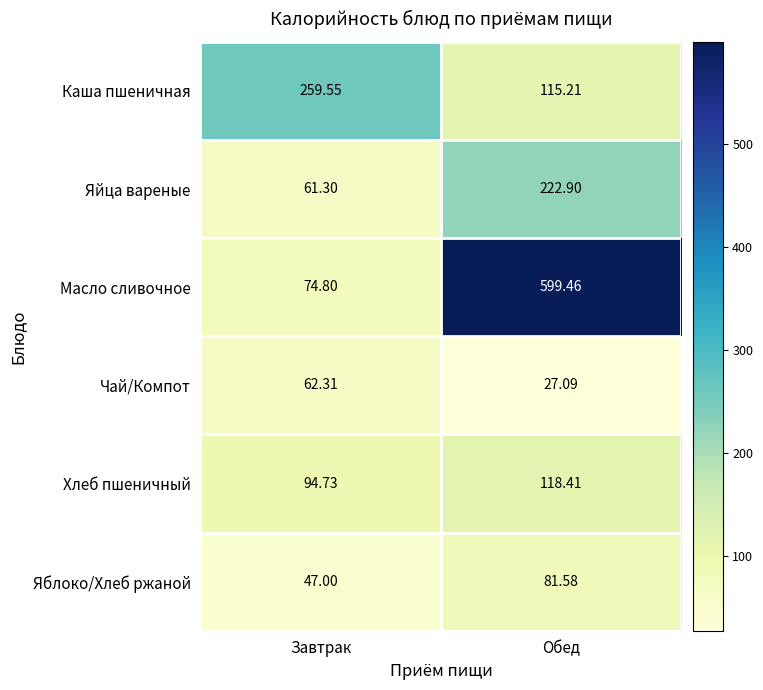

At which label is Чай/Компот closest to 44?

Обед